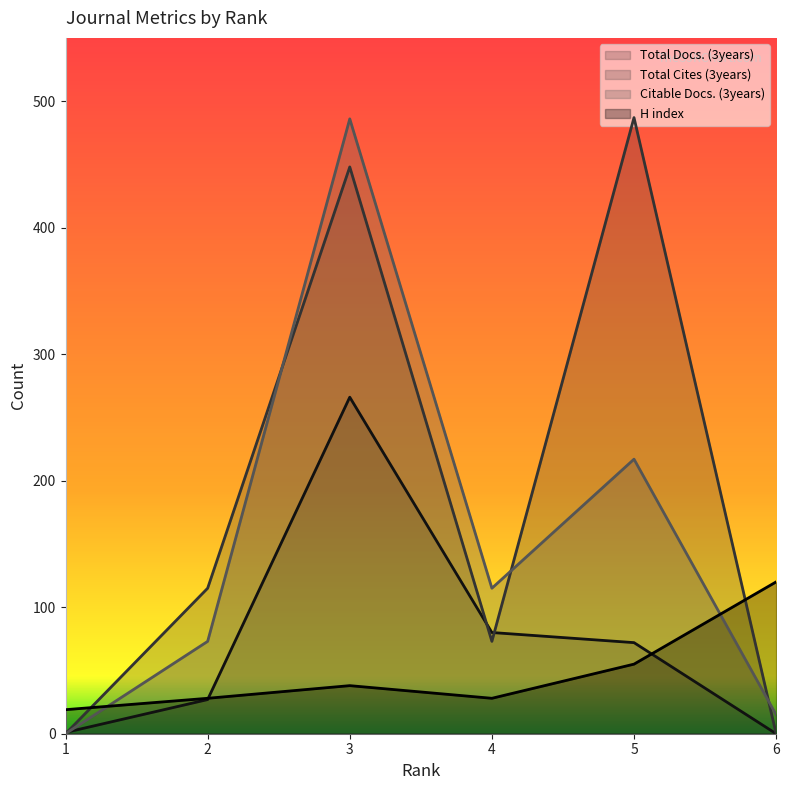

What is the value of the Citable Docs. (3years) point at the 4th from the left?

115